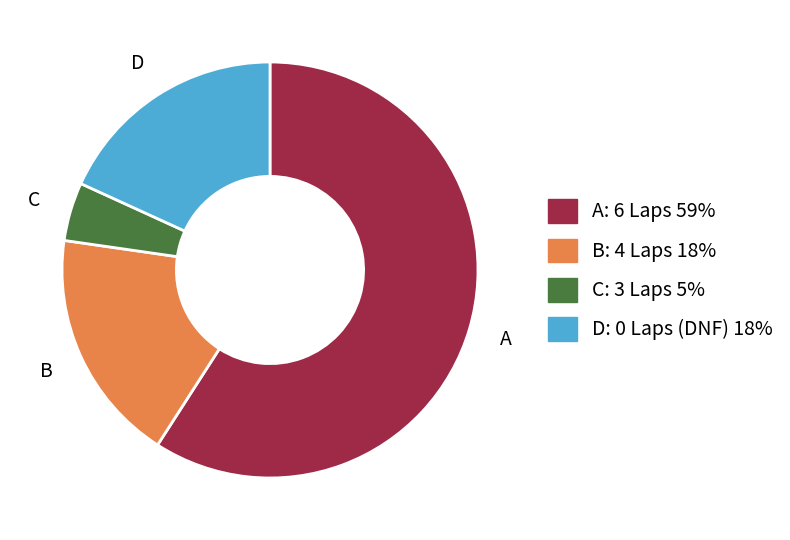

Do B: 4 Laps 18% and C: 3 Laps 5% together represent more than half of the pie?

No